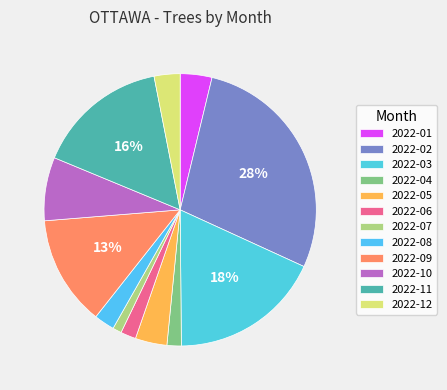

To the nearest percent, what is the combined percentage of 2022-09 and 2022-03?

31%